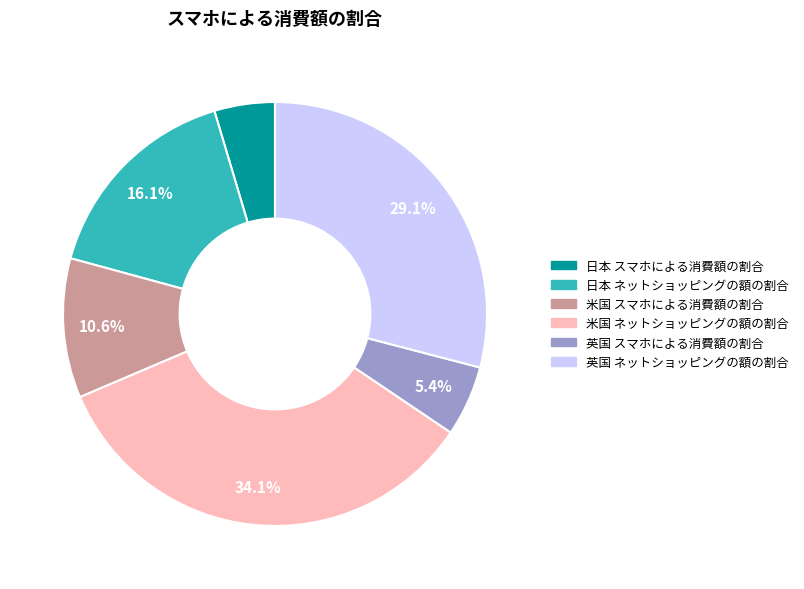

What is the smallest slice in the pie chart?

日本 スマホによる消費額の割合